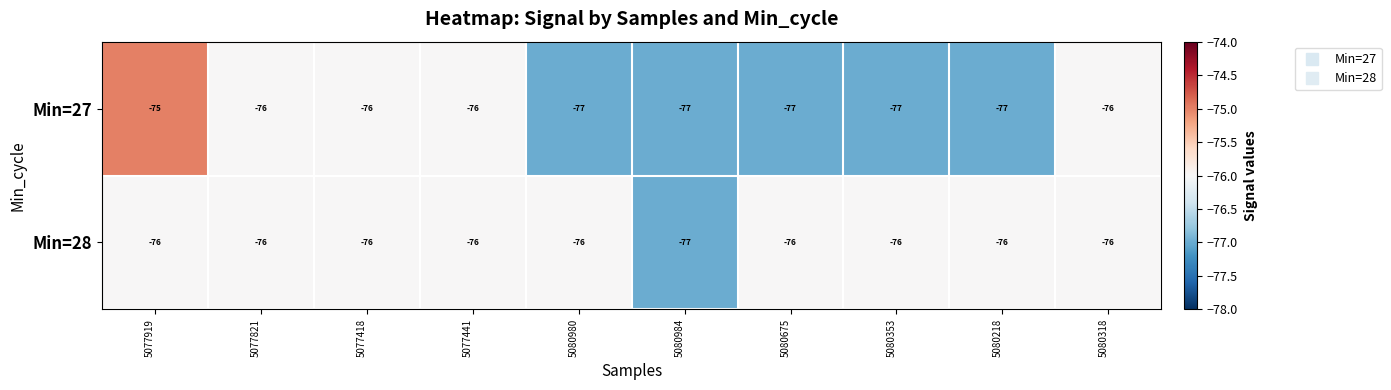

At which category is the sum across all series the highest?

5077919